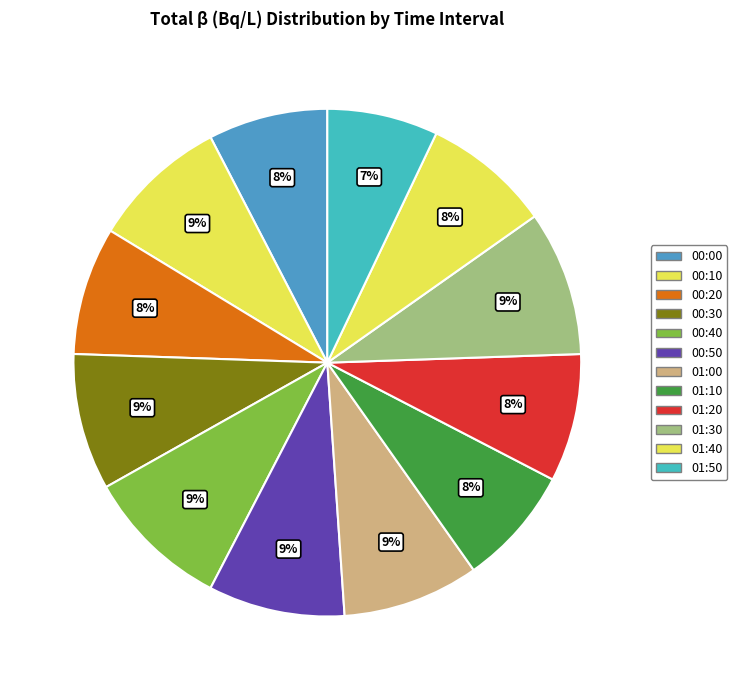

Is the sum of 00:40 and 01:40 greater than half?

No